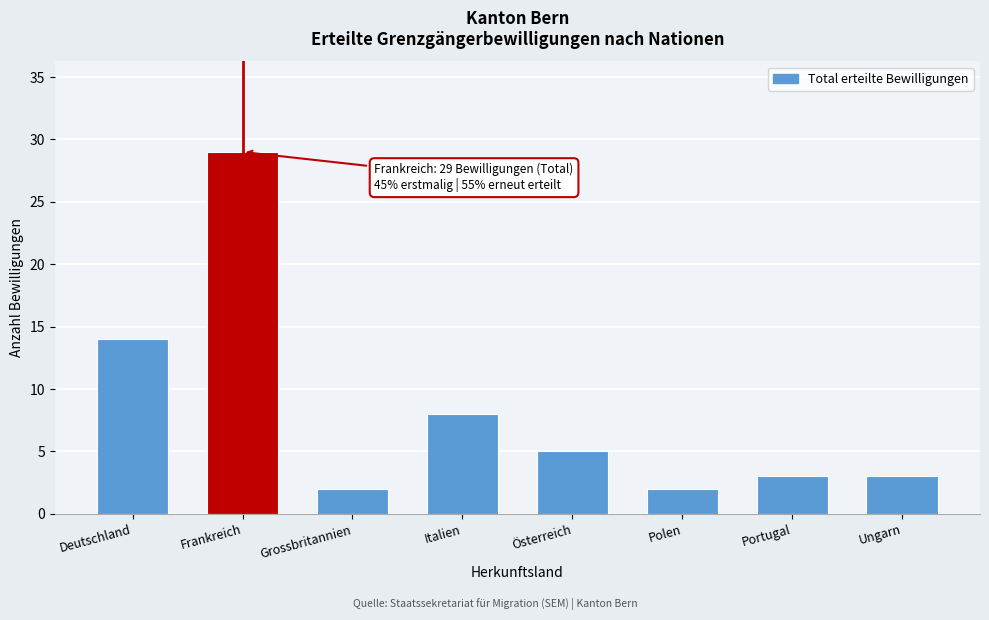

Reading left to right, what are all the values shown in this chart?

Deutschland=14	Frankreich=29	Grossbritannien=2	Italien=8	Österreich=5	Polen=2	Portugal=3	Ungarn=3